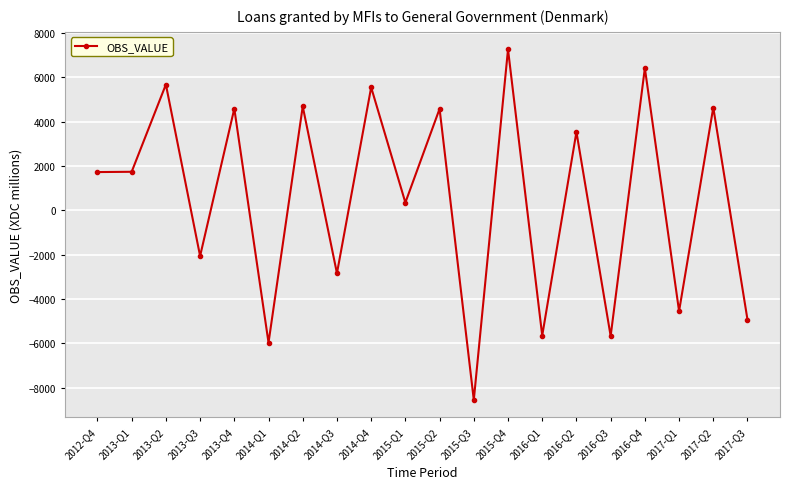

True or false: the data has more than 2 interior local peaks.

True